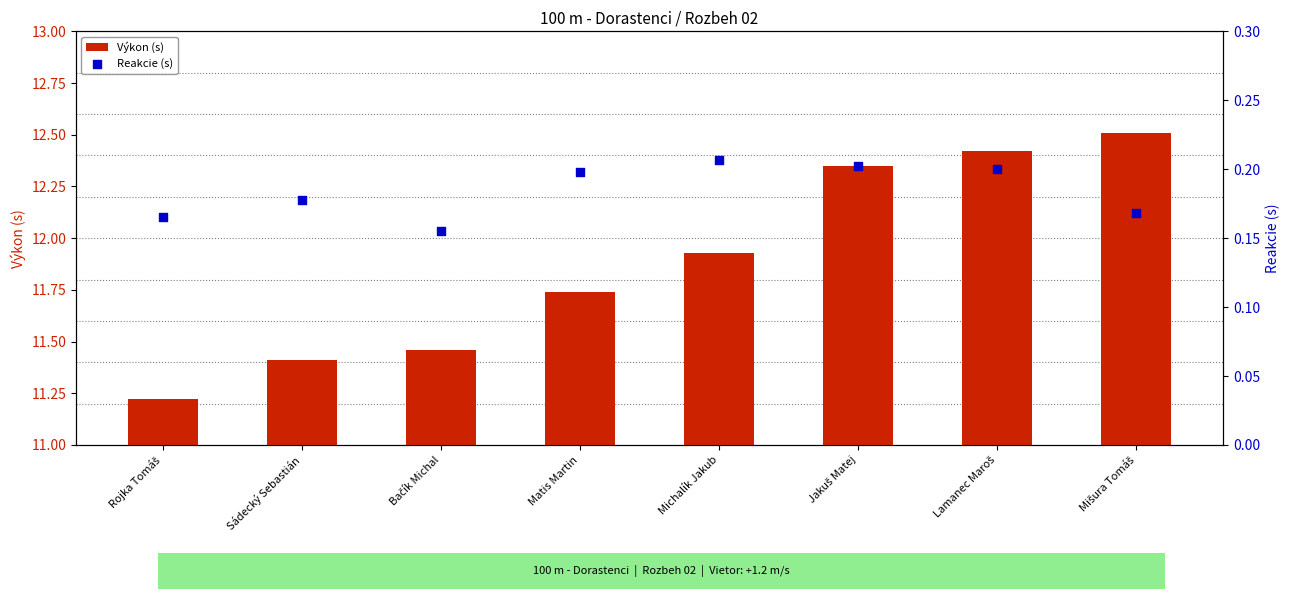

Which series contains the lowest Y value?

Reakcie (s)